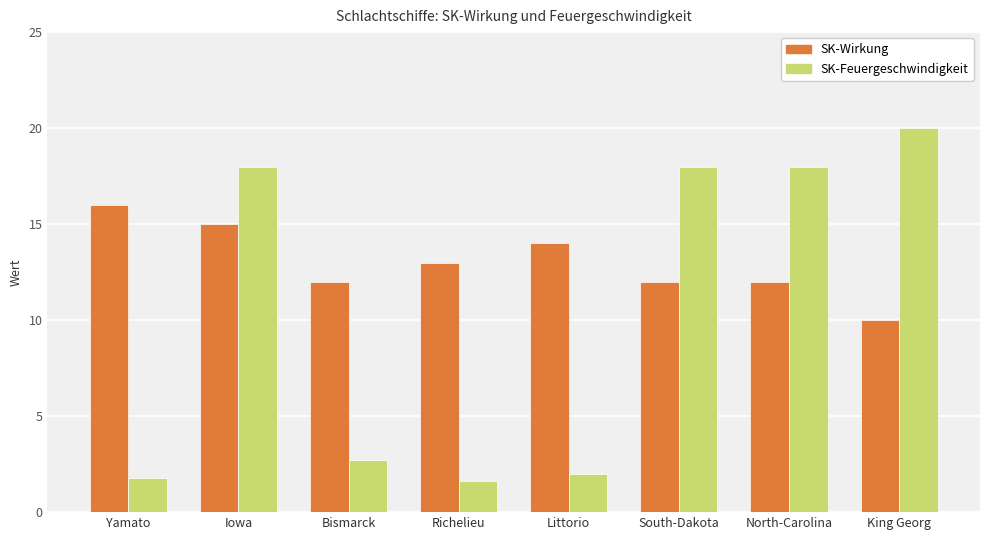

How many bars are there in each group?

2